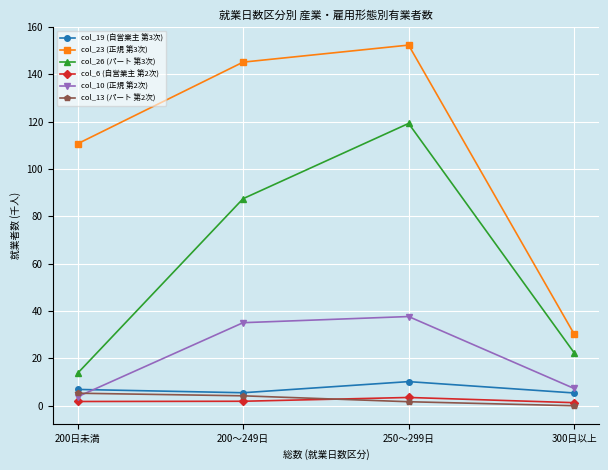

Which series has the largest total across all categories?

col_23 (正規 第3次)